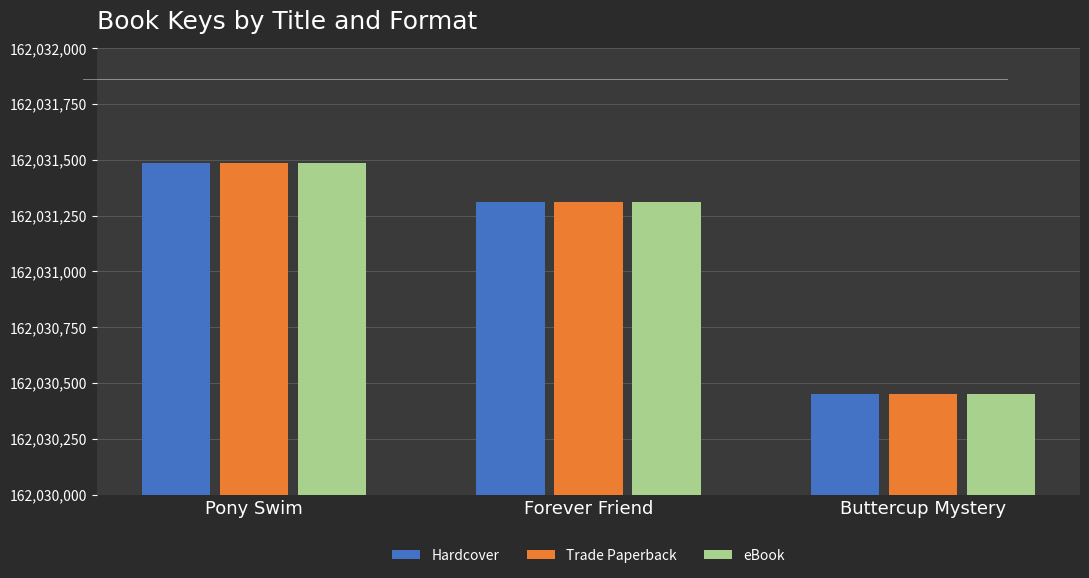

What is the label of the 1st bar from the left?

Pony Swim